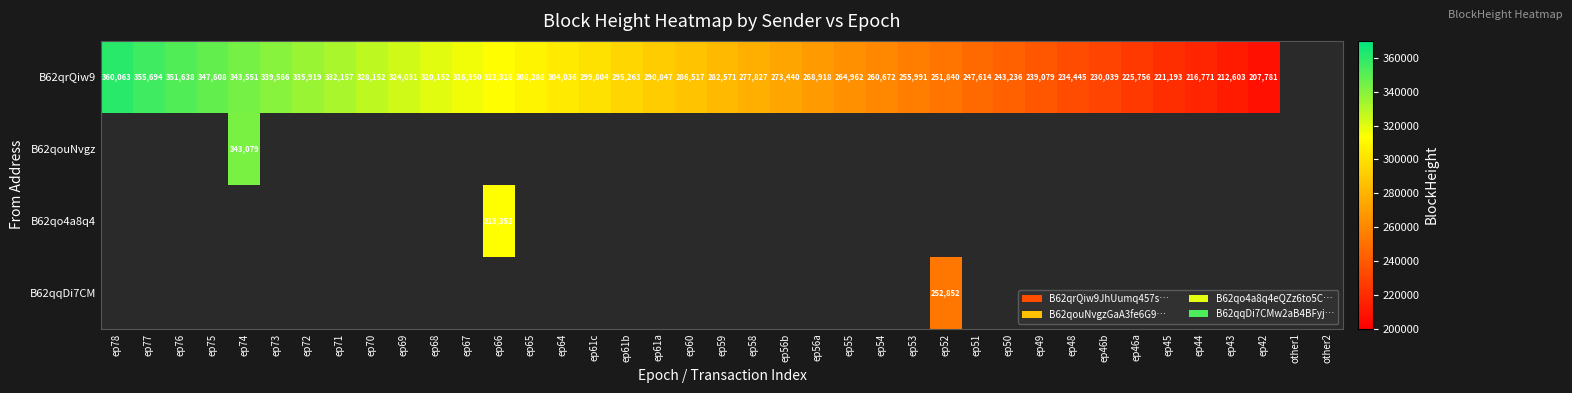

True or false: B62qrQiw9 has a value of 207781 at ep42.

True